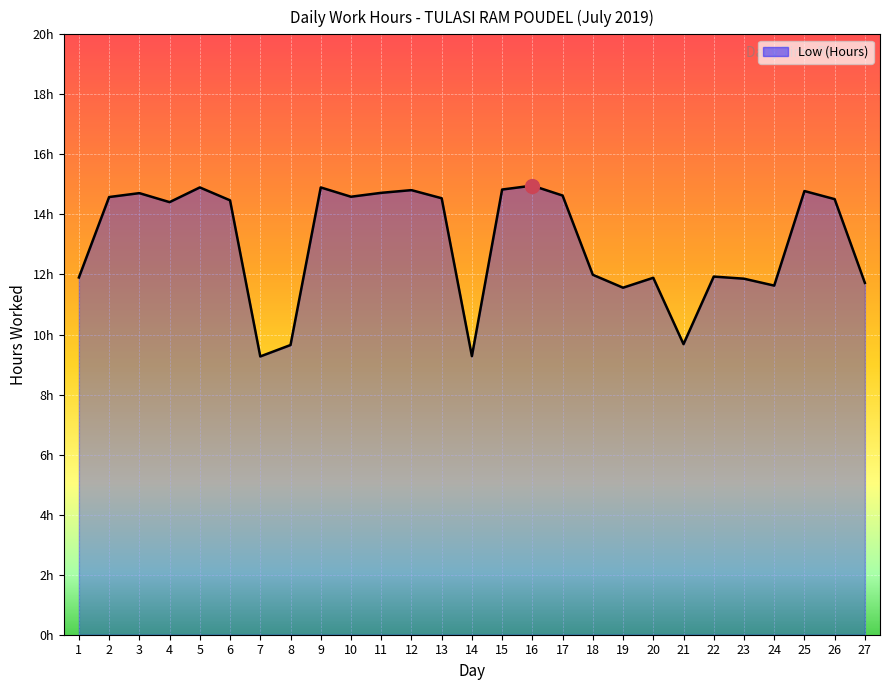

How many values exceed 14?

15